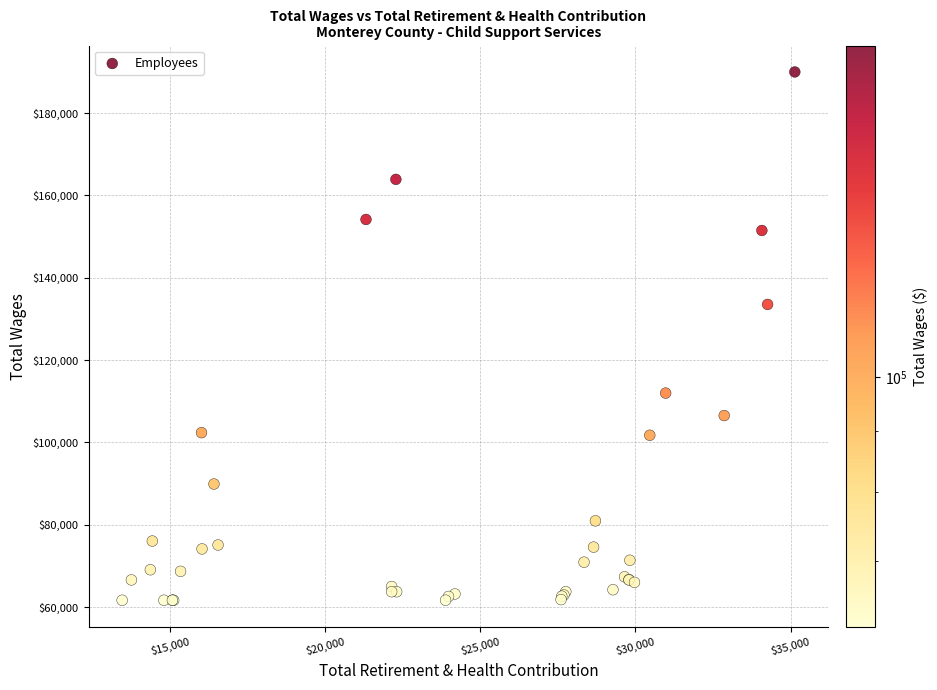

What Y value in the scatter plot is closest to 125826?

133523